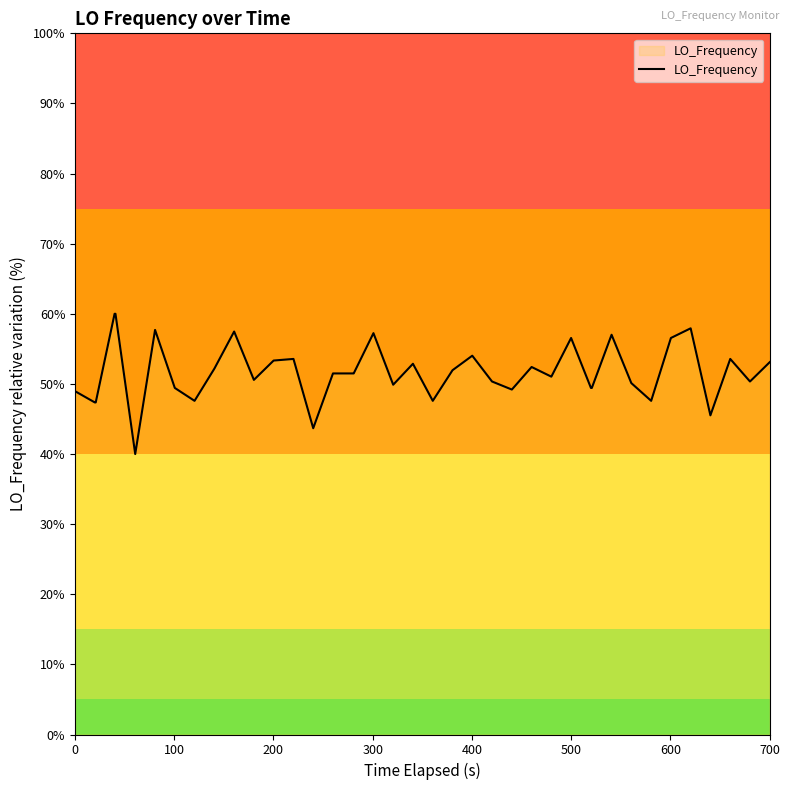

True or false: there are more than 0 points higher than both neighbors.

True